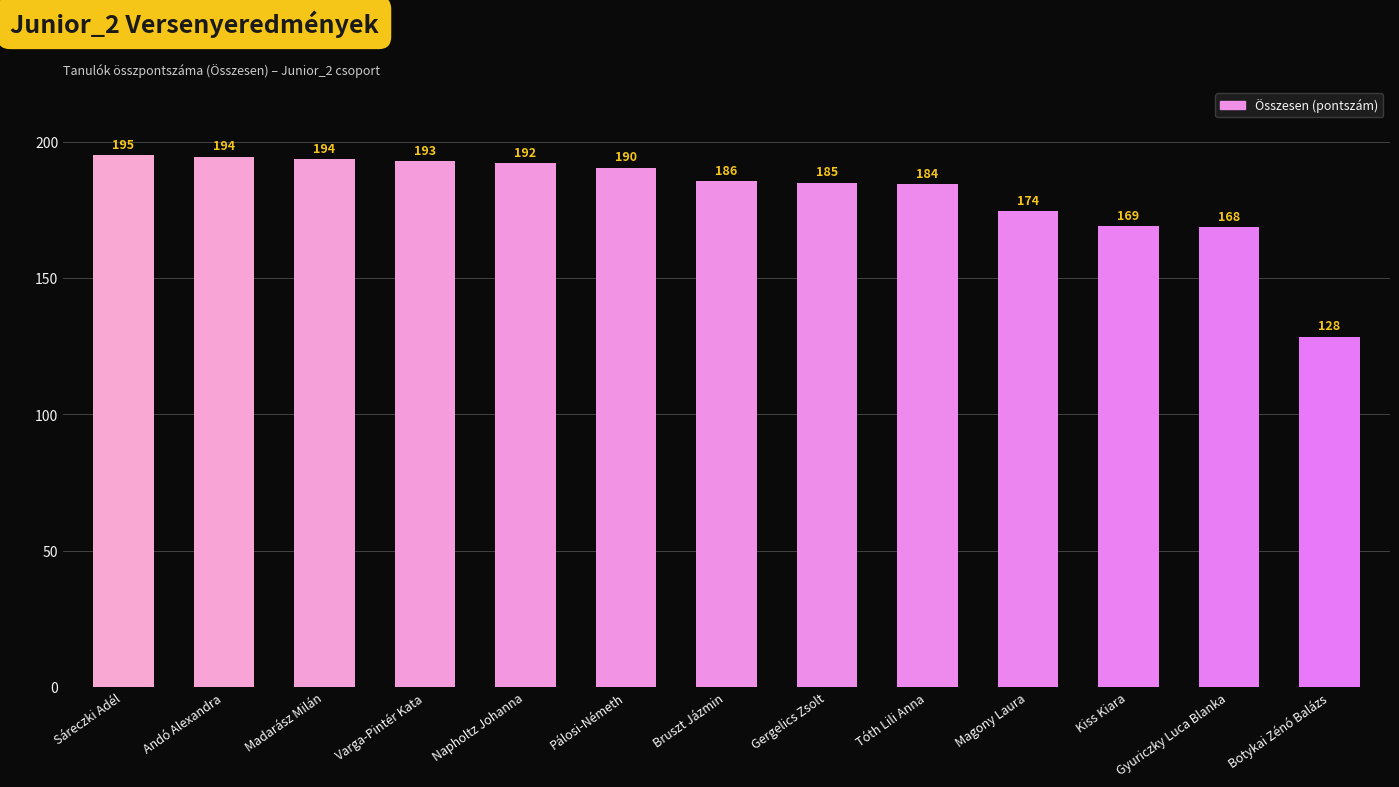

Which label corresponds to the largest value in the chart?

Sáreczki Adél